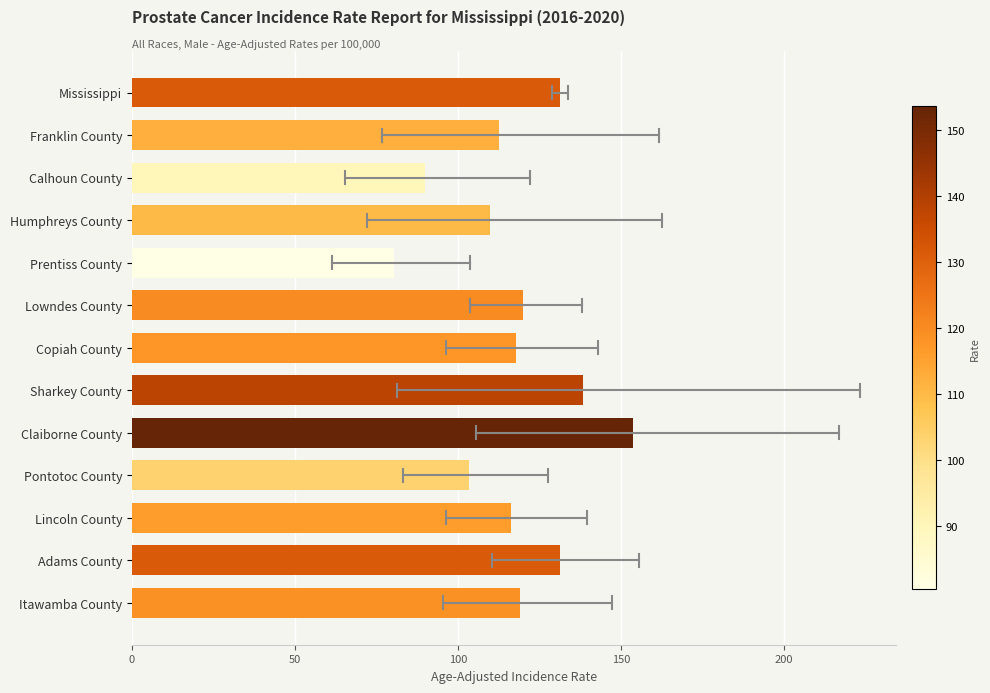

How many bars are there in total?

13